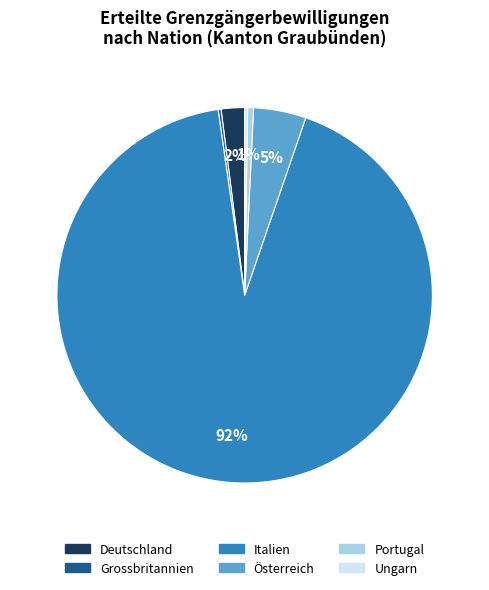

True or false: Portugal accounts for 1% of the total.

True